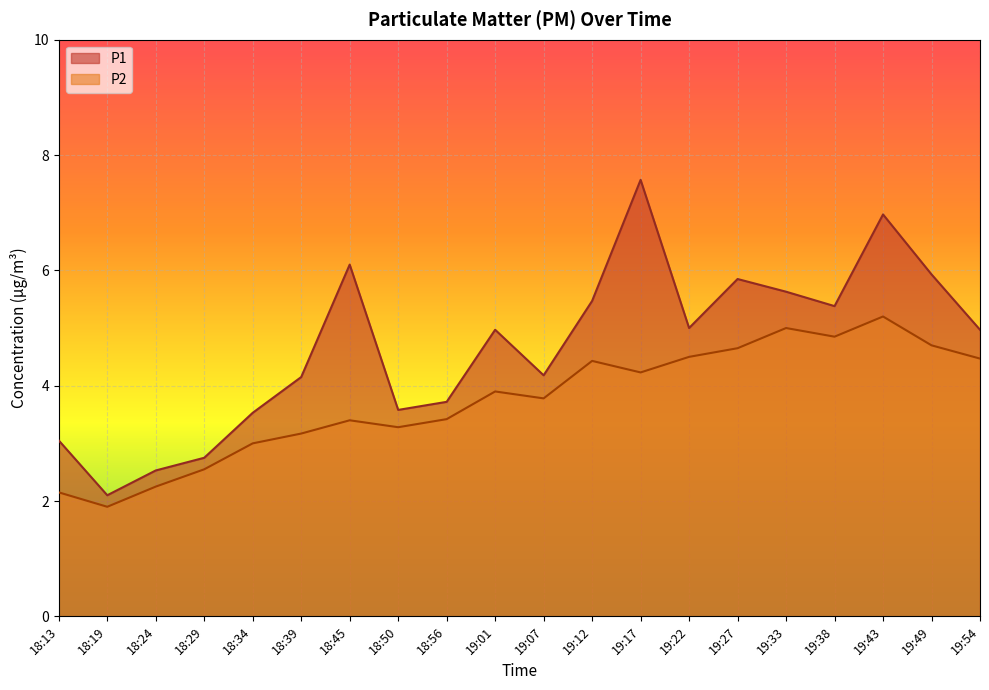

What is the difference between the highest and lowest values at 19:33?

0.6